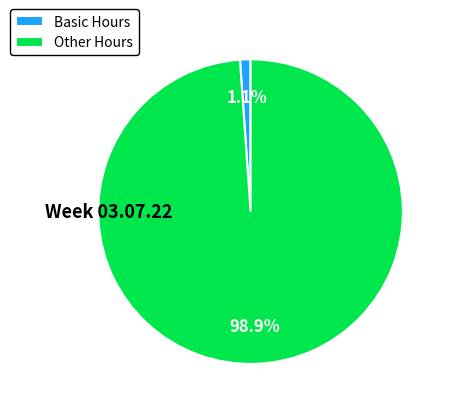

How many segments does this pie chart have?

2